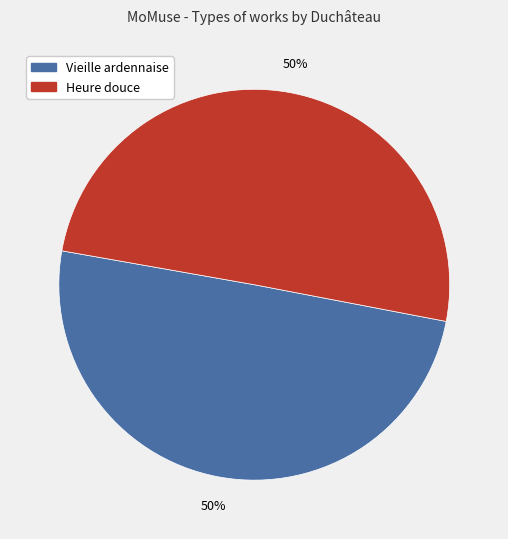

How many segments does this pie chart have?

2